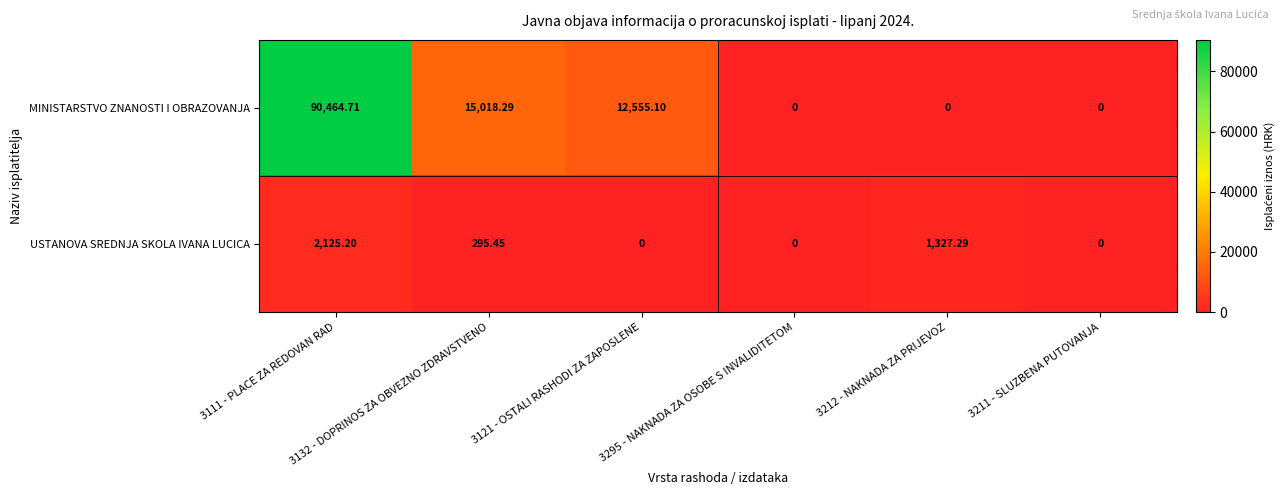

List the series in order of their peak value, highest first.

MINISTARSTVO ZNANOSTI I OBRAZOVANJA, USTANOVA SREDNJA SKOLA IVANA LUCICA